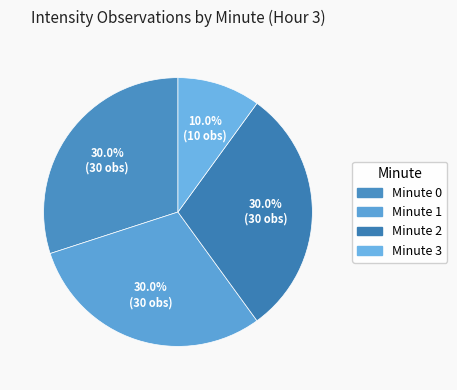

The Minute 0 slice represents 30% of the pie. True or false?

True